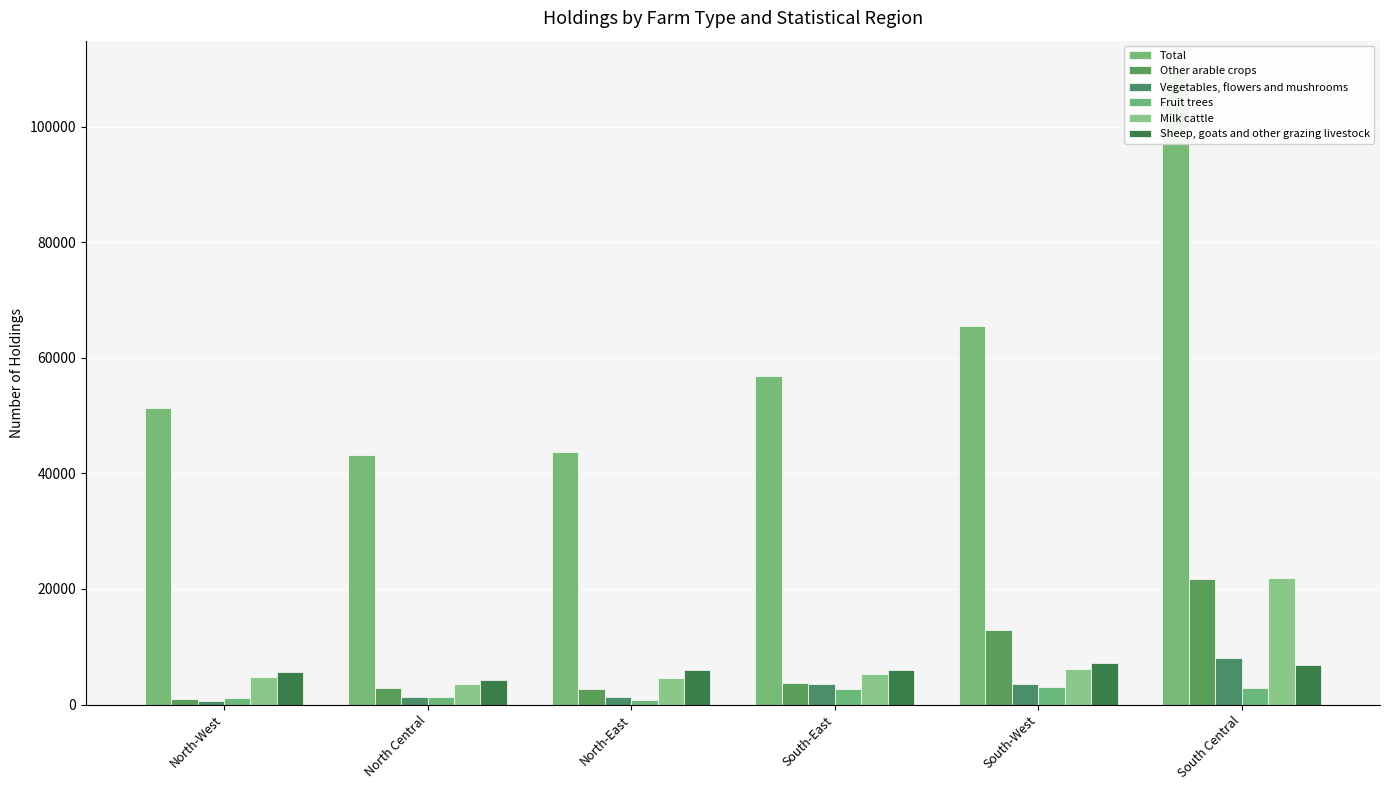

How many groups of bars are there?

6